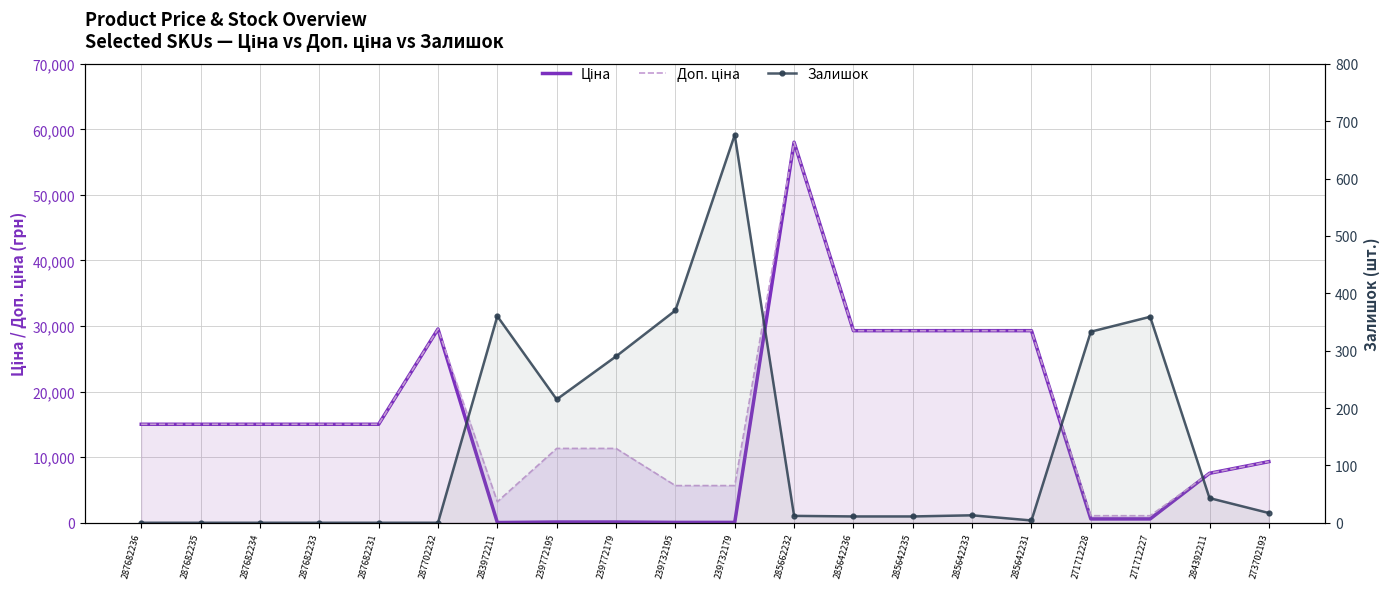

How many categories are shown in the chart?

20